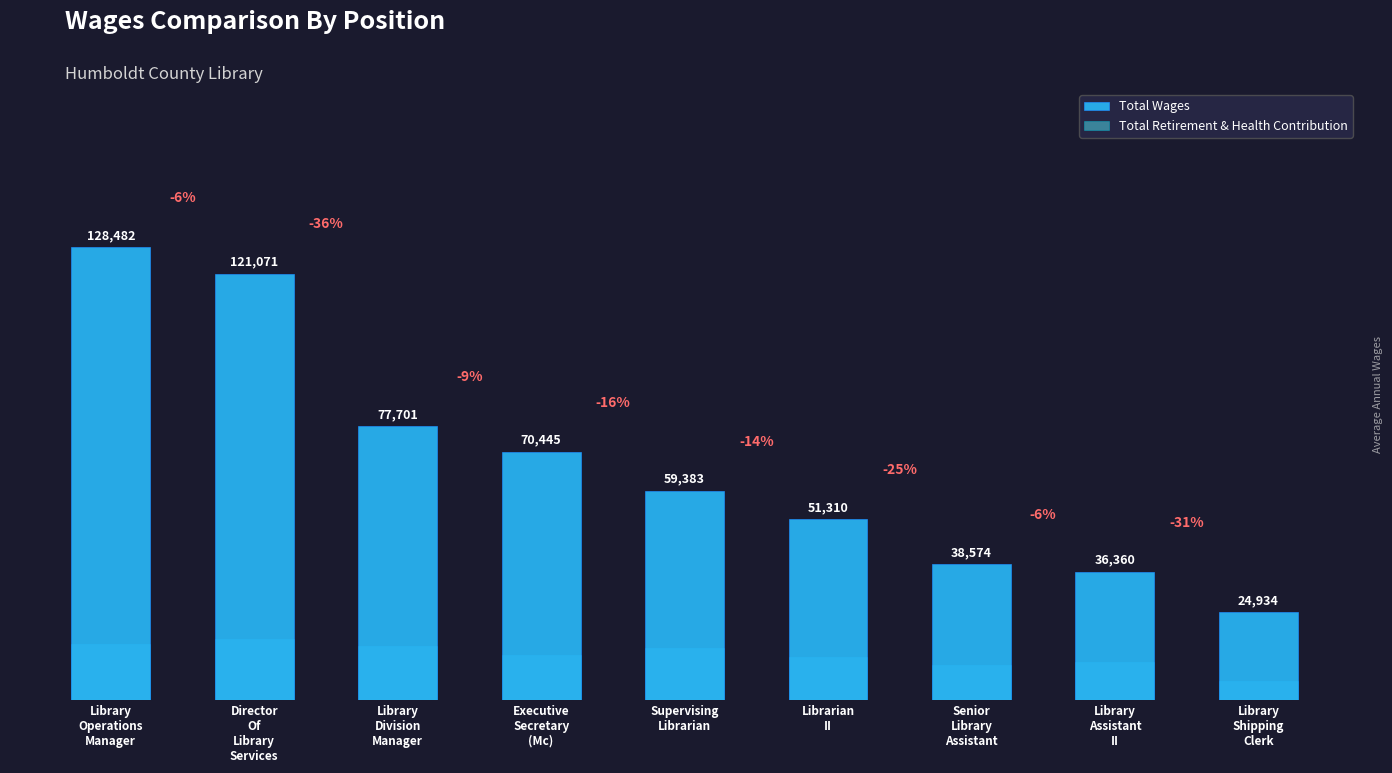

At Library
Shipping
Clerk, list the series in order from smallest to largest.

Total Retirement & Health Contribution, Total Wages